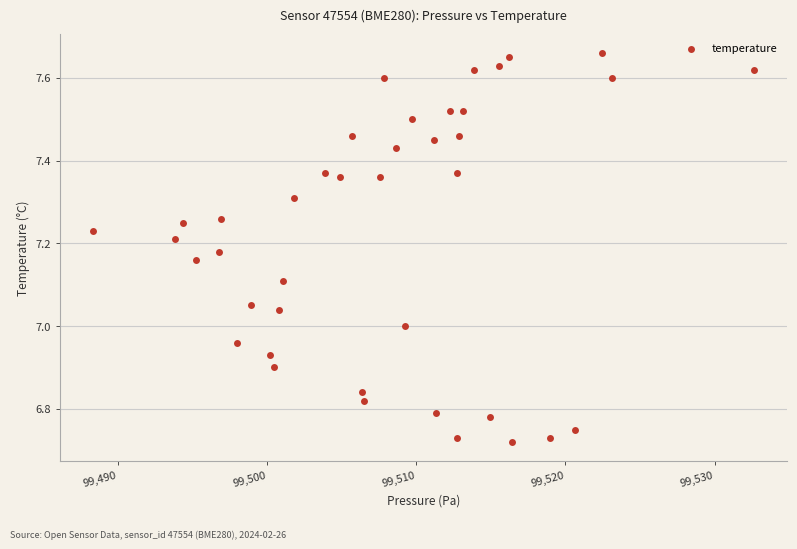

What is the range of X values (max minus min)?

44.2